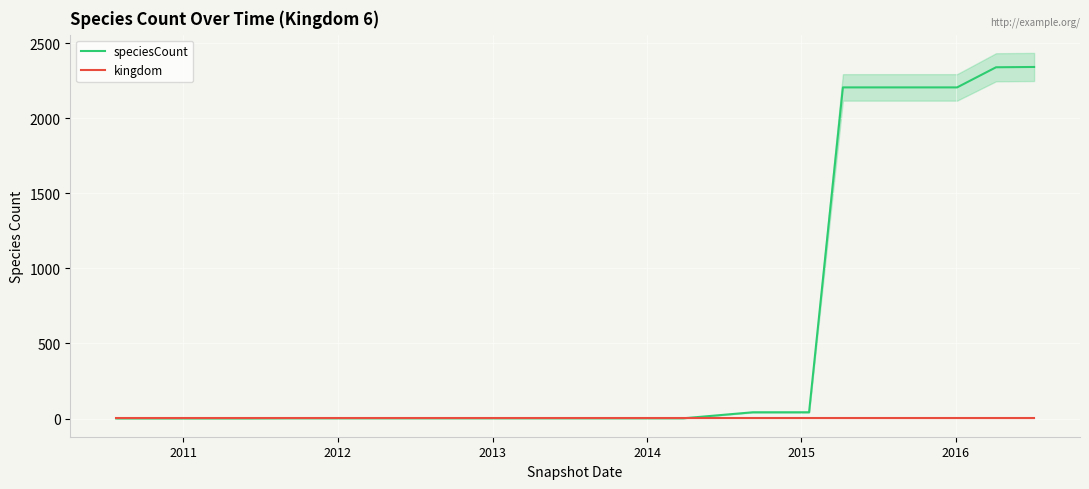

What is the highest value of the speciesCount series?

2341